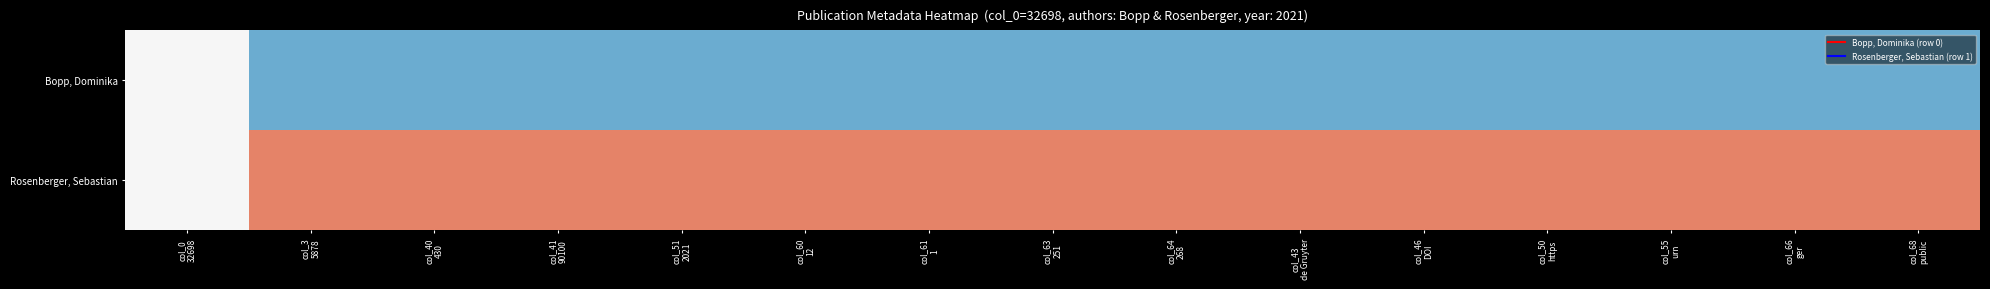

Between col_43 de Gruyter and col_50 https, which series saw the biggest shift?

Bopp, Dominika